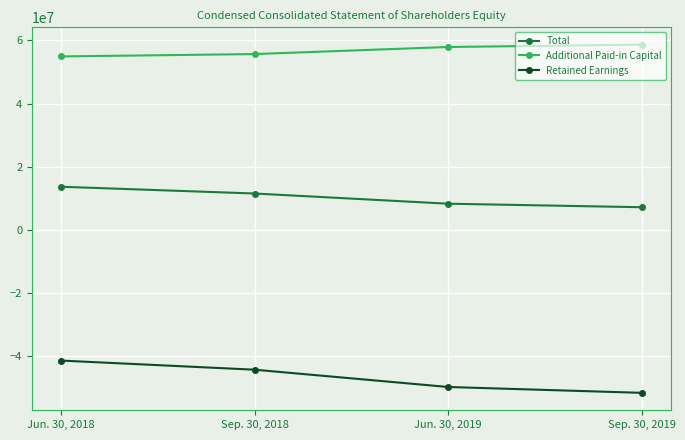

What is the difference between the Retained Earnings values at Sep. 30, 2018 and Jun. 30, 2018?

2885400